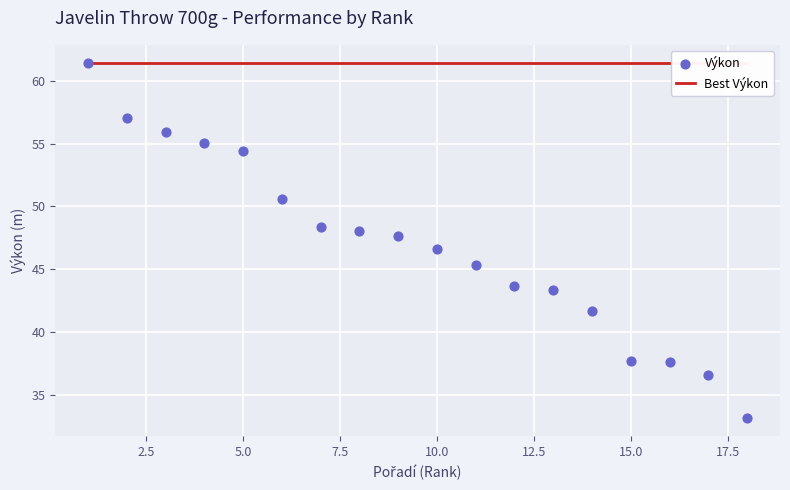

Which series reaches the minimum Y coordinate?

Výkon